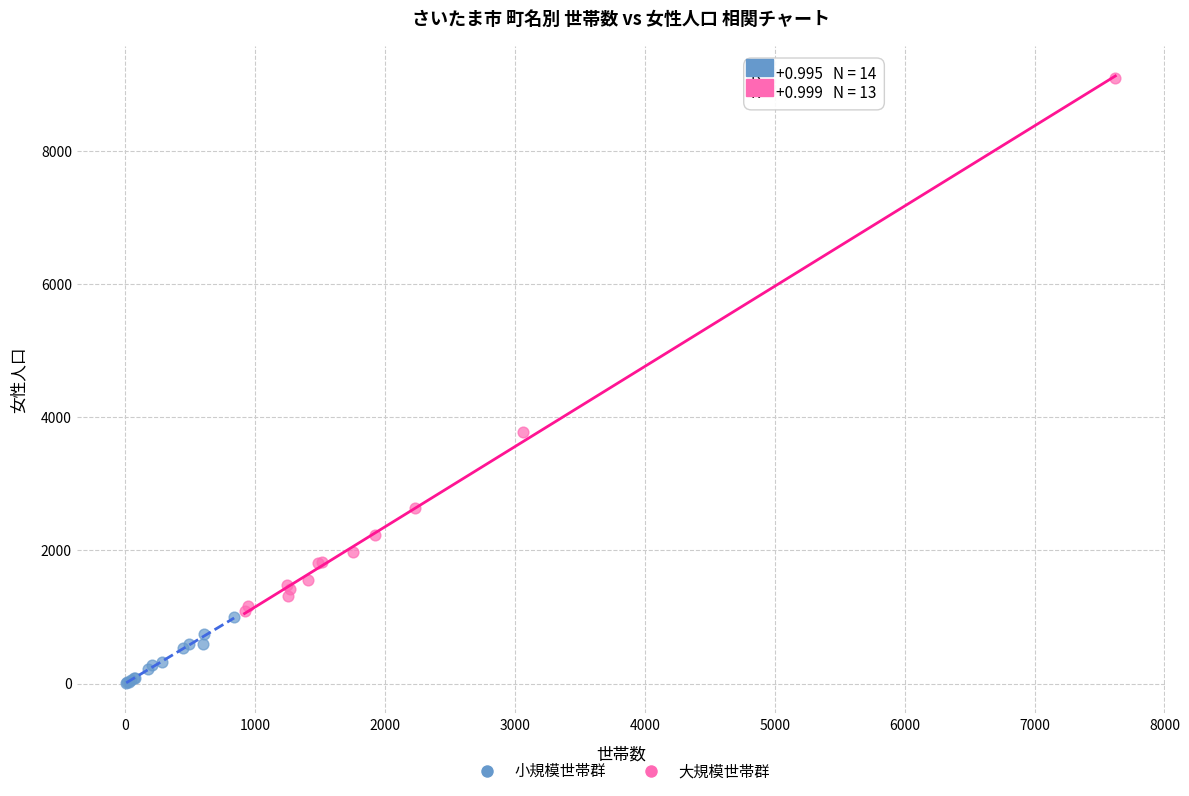

Which series reaches the maximum Y coordinate?

大規模世帯群